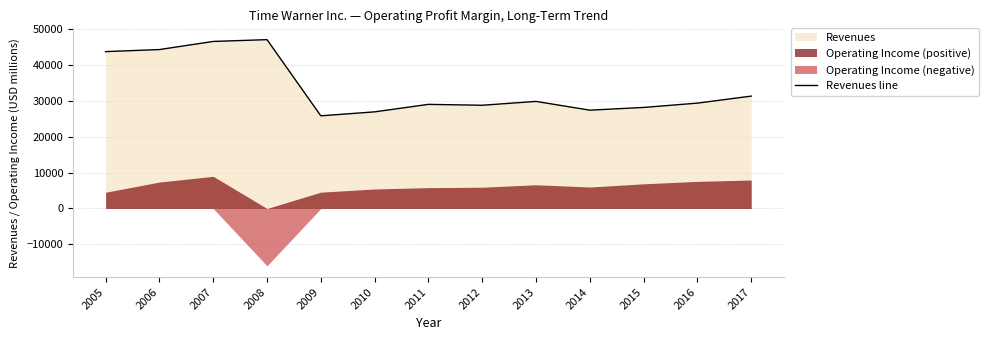

List the labels in order of value, smallest first.

2009, 2010, 2014, 2015, 2012, 2011, 2016, 2013, 2017, 2005, 2006, 2007, 2008